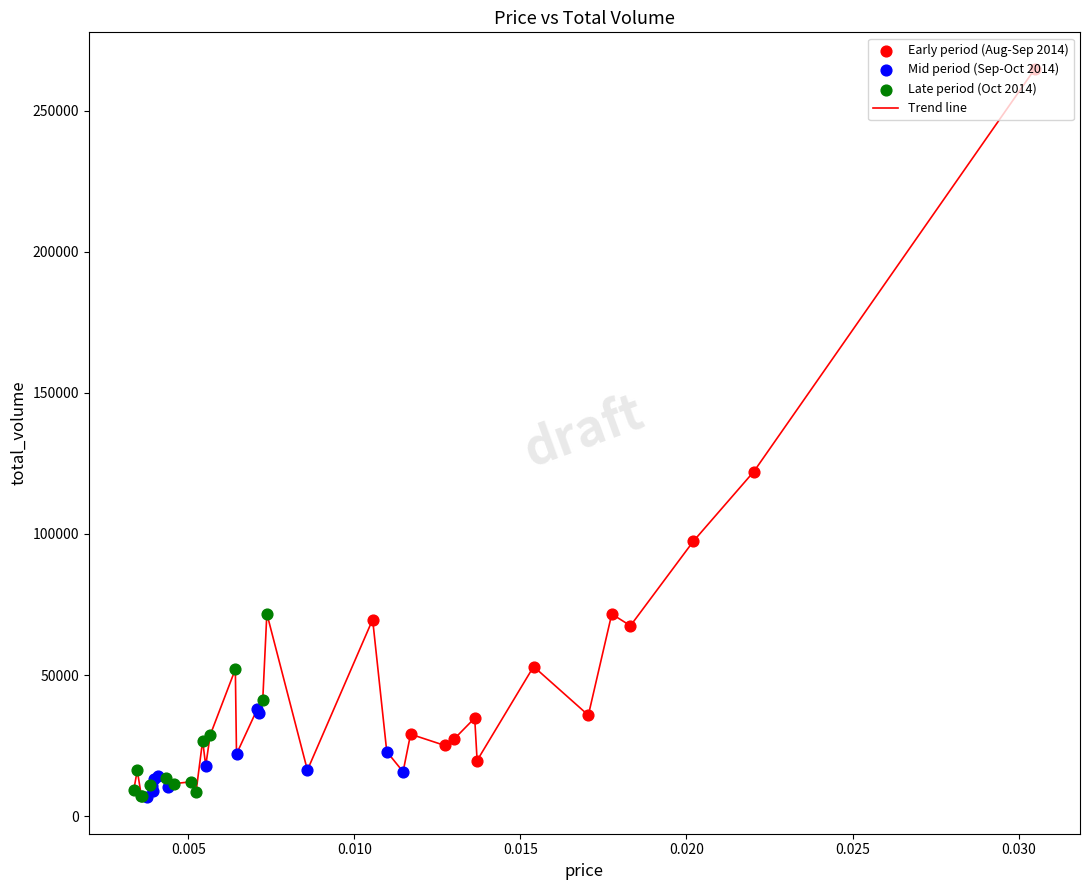

What is the greatest value displayed?

264911.3